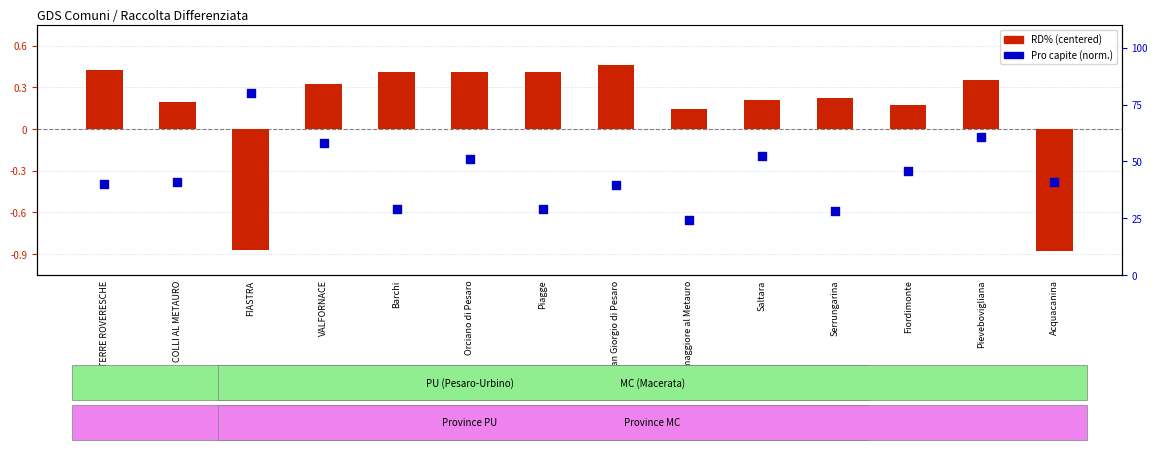

Which series has the largest total across all categories?

Pro capite (normalized)